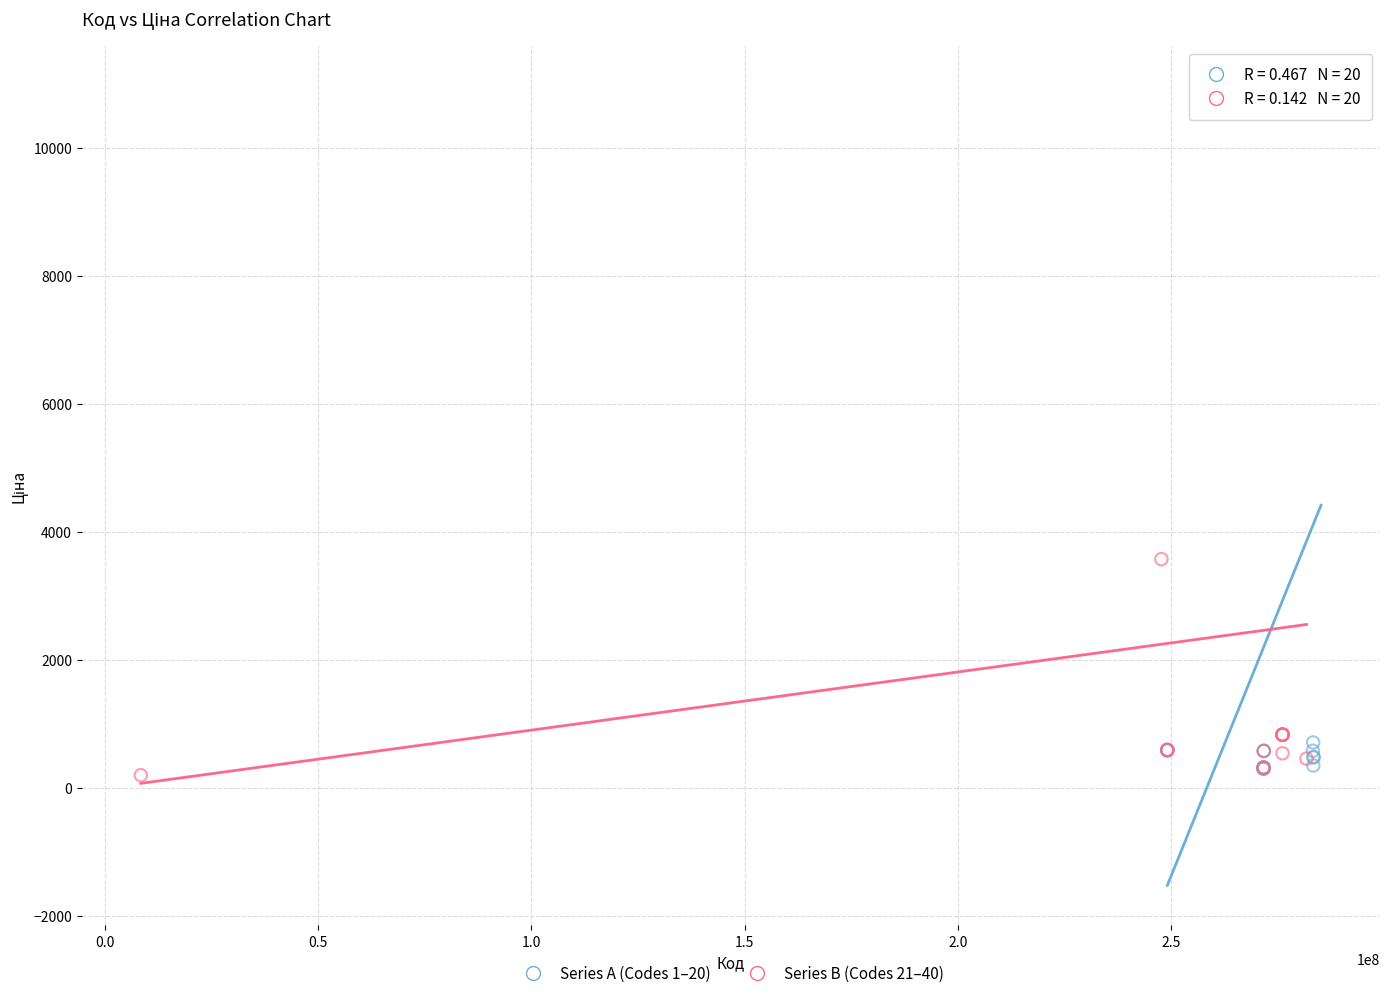

What are all the series names shown in the legend?

Series A (Codes 1–20), Series B (Codes 21–40)